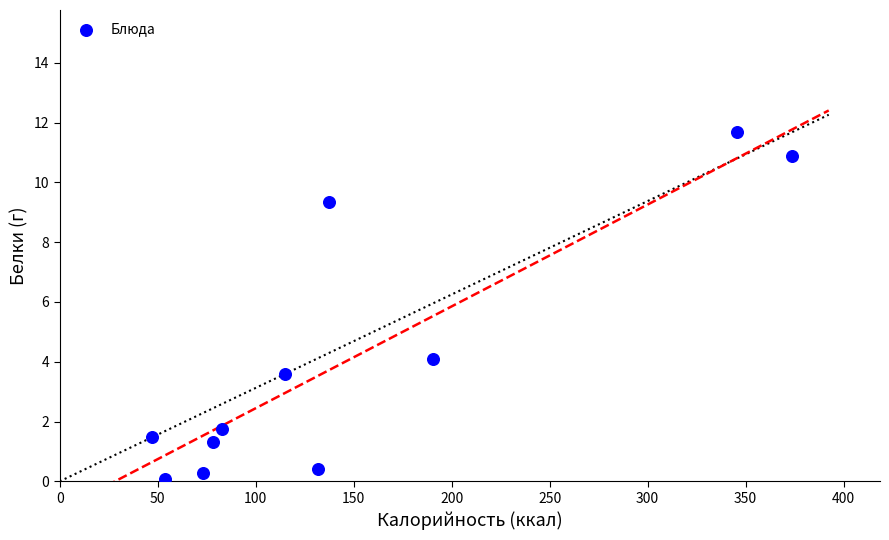

What Y value in the scatter plot is closest to 5?

4.1